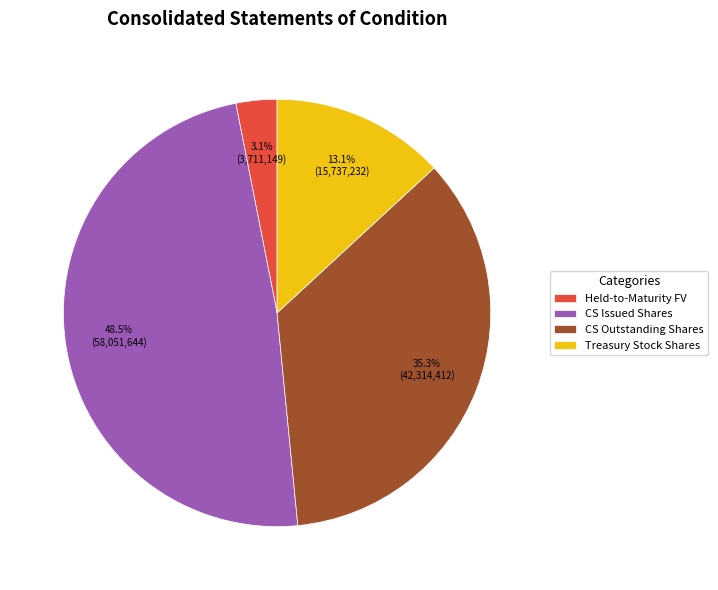

Between CS Issued Shares and Held-to-Maturity FV, which is larger?

CS Issued Shares